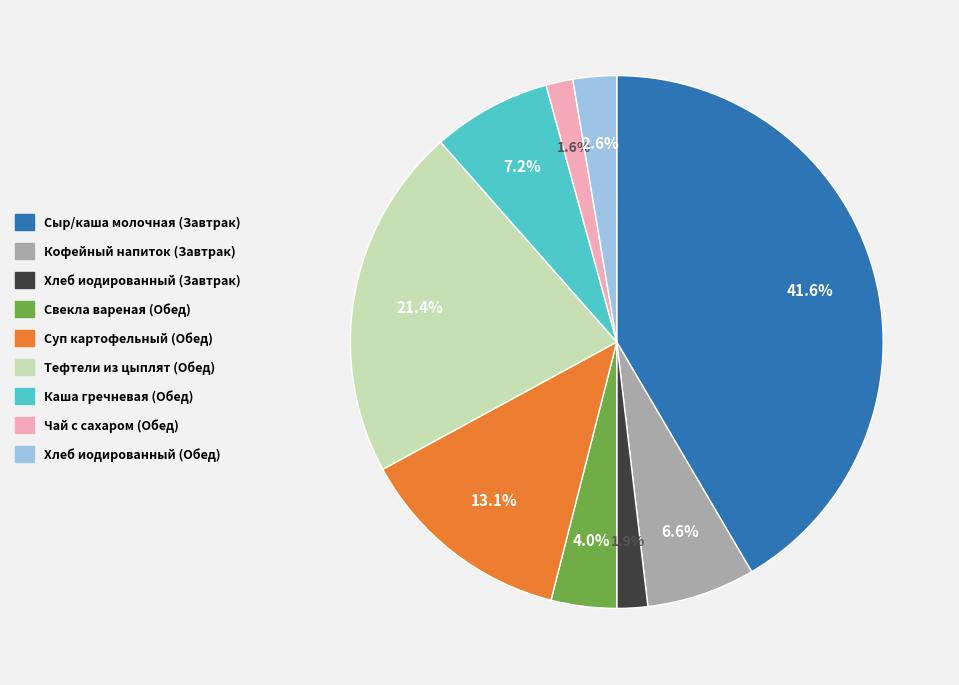

What percentage is the Суп картофельный (Обед) slice, to the nearest percent?

13%